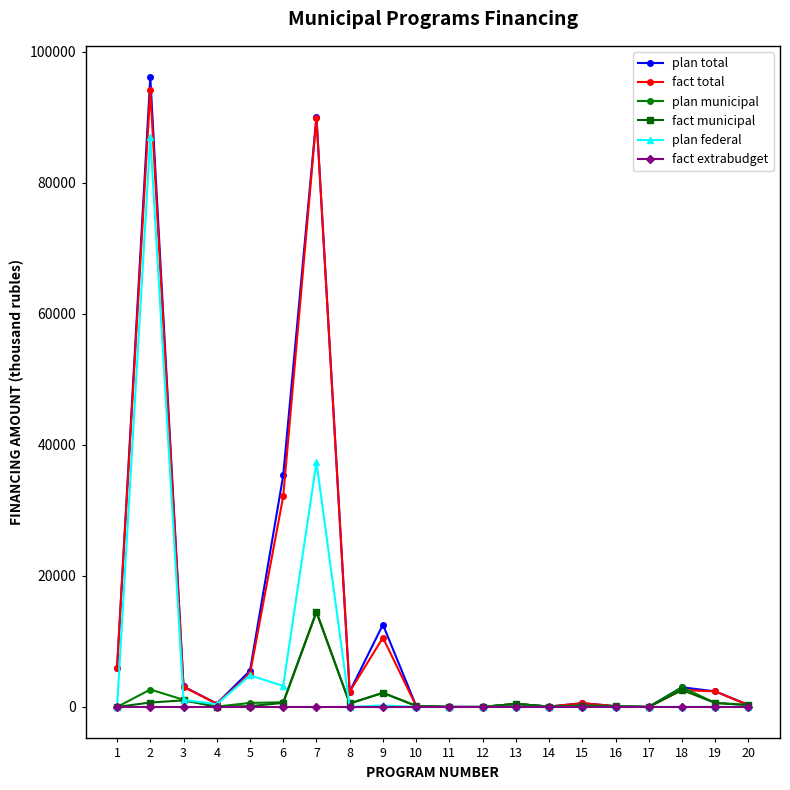

What is the highest value of the plan municipal series?

14566.7